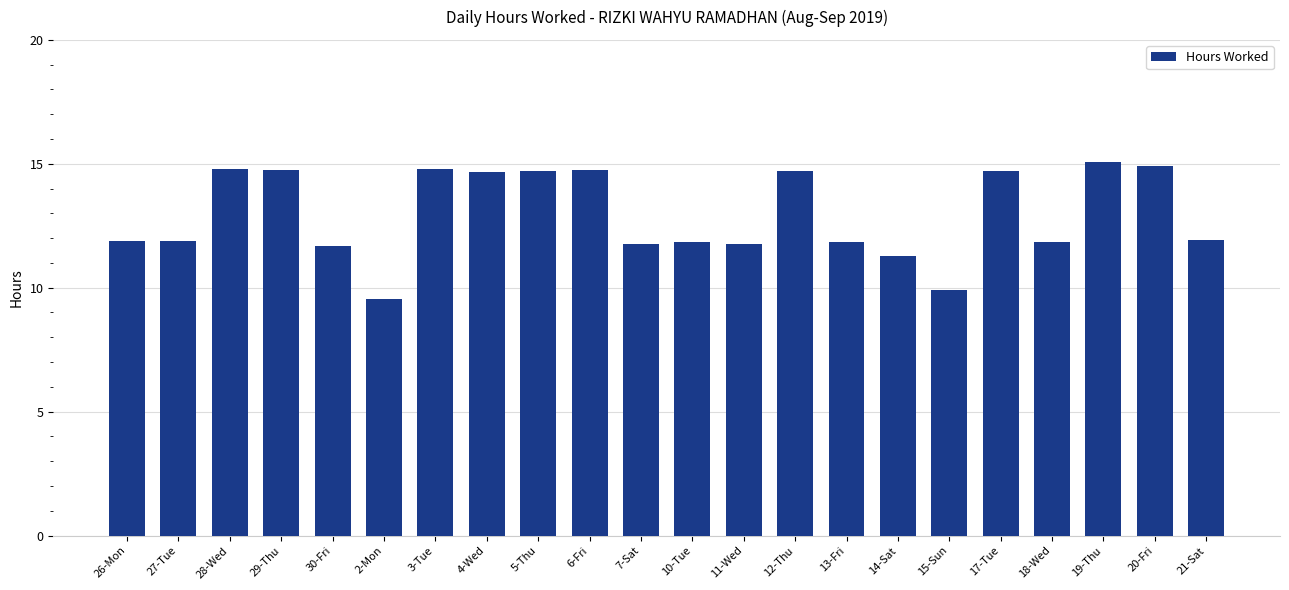

What is the value of the 11th bar from the left?

11.8